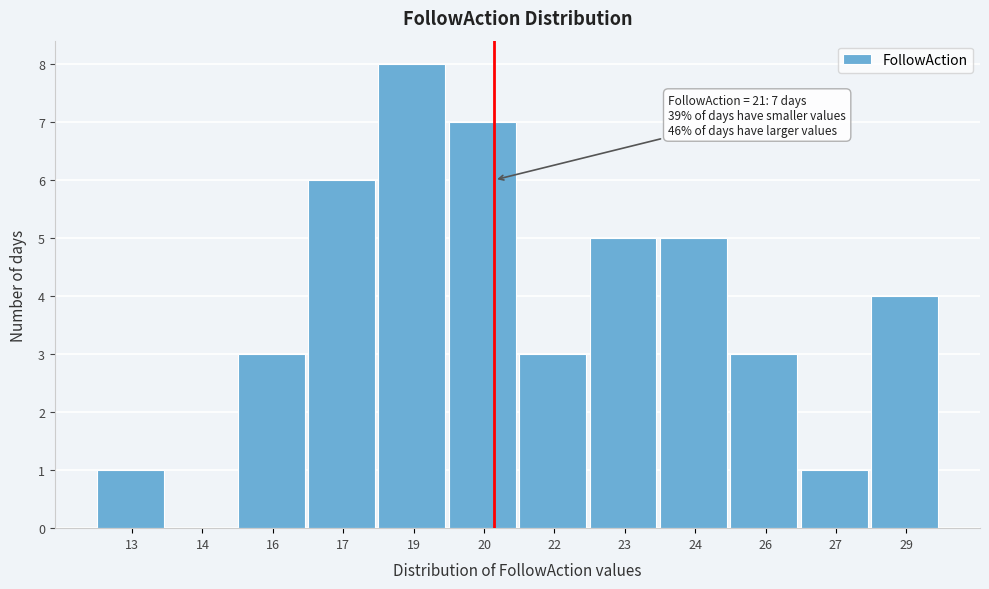

Reading left to right, transcribe all the data shown in this chart.

13=1	14=0	16=3	17=6	19=8	20=7	22=3	23=5	24=5	26=3	27=1	29=4